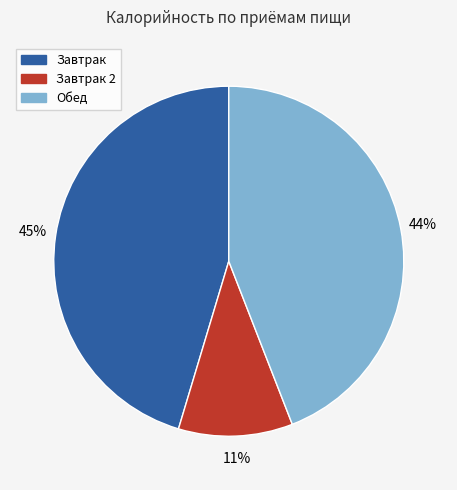

Is there a majority slice in this chart?

No